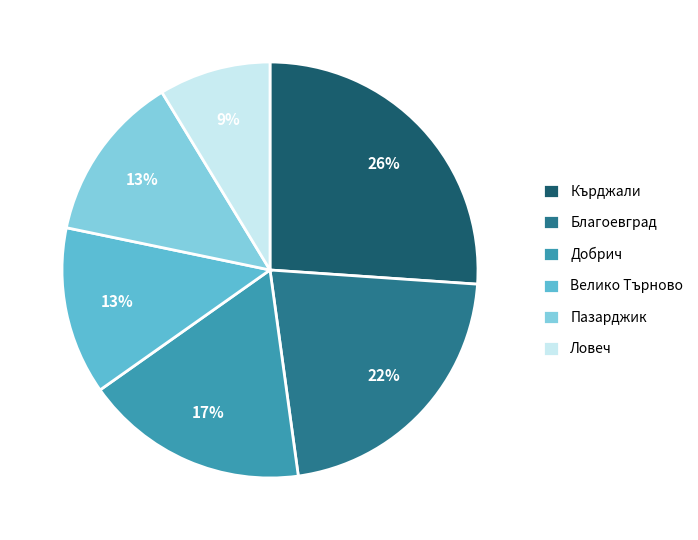

Is there any slice that represents more than half of the pie?

No